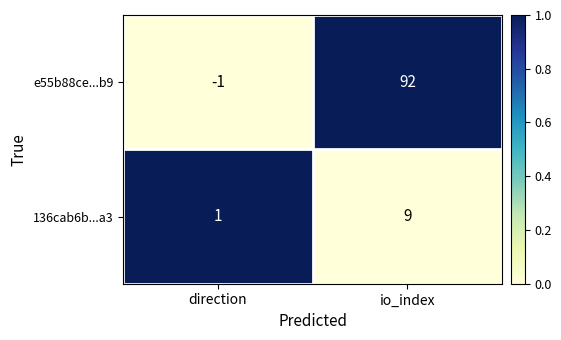

Reading left to right, transcribe all the data shown in this chart.

e55b88ce...b9: direction=-1	io_index=92
136cab6b...a3: direction=1	io_index=9